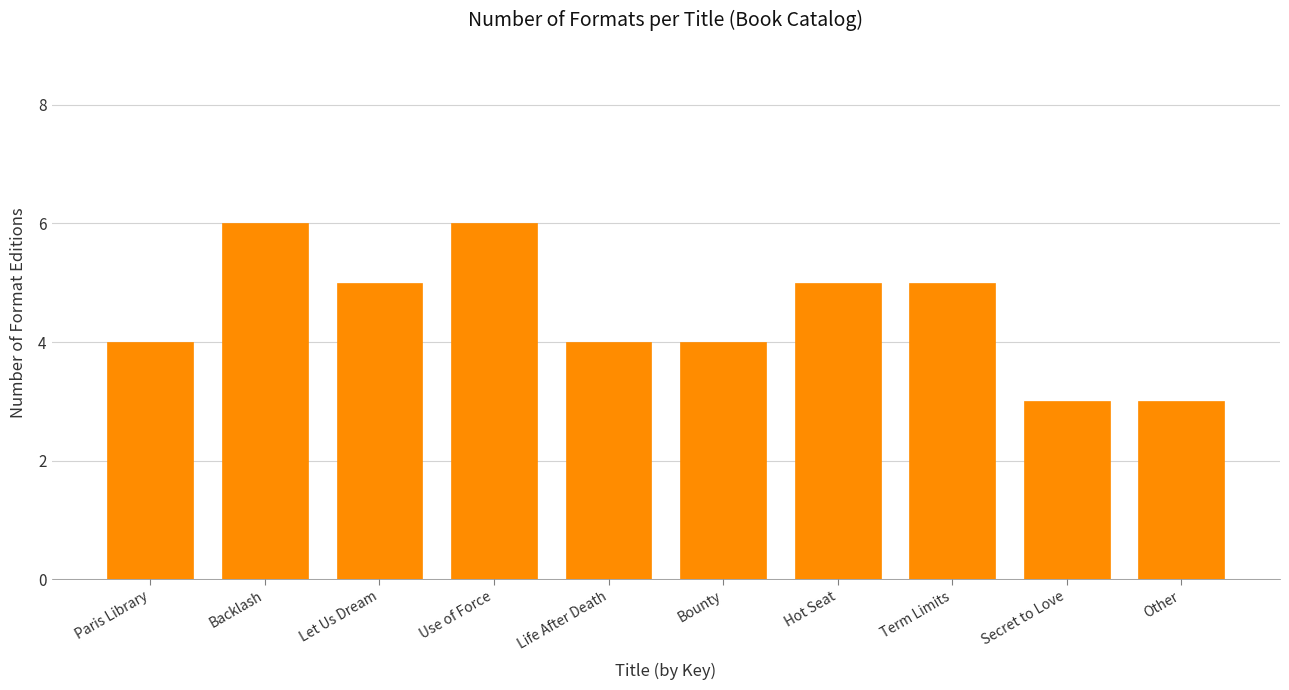

Reading left to right, transcribe all the data shown in this chart.

4	6	5	6	4	4	5	5	3	3